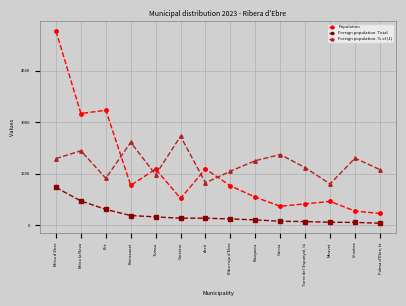

Is this an area chart (filled region under the line)?

No